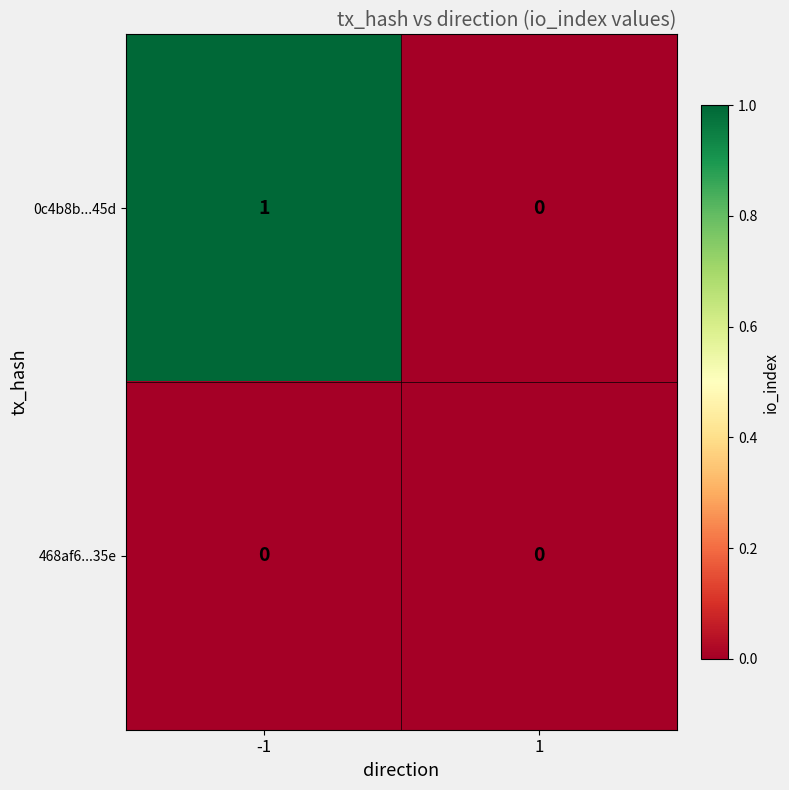

True or false: 468af6...35e has a value of 0 at -1.

True